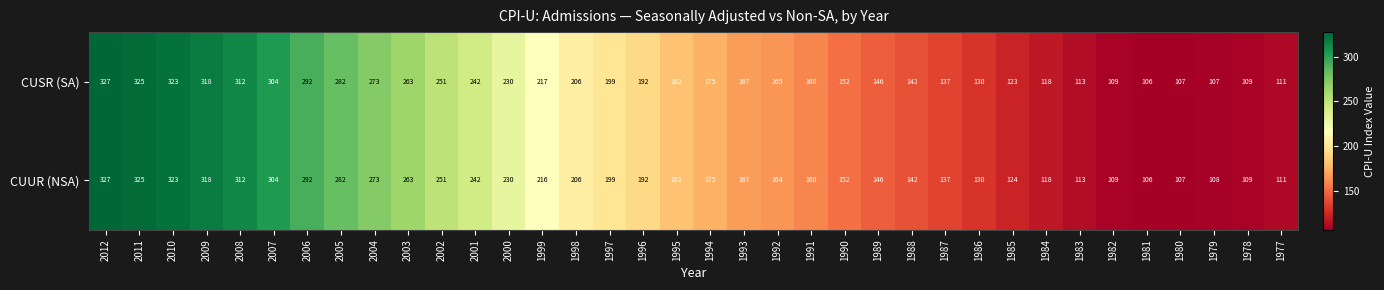

The value of CUSR (SA) at 1986 is 207. True or false?

False